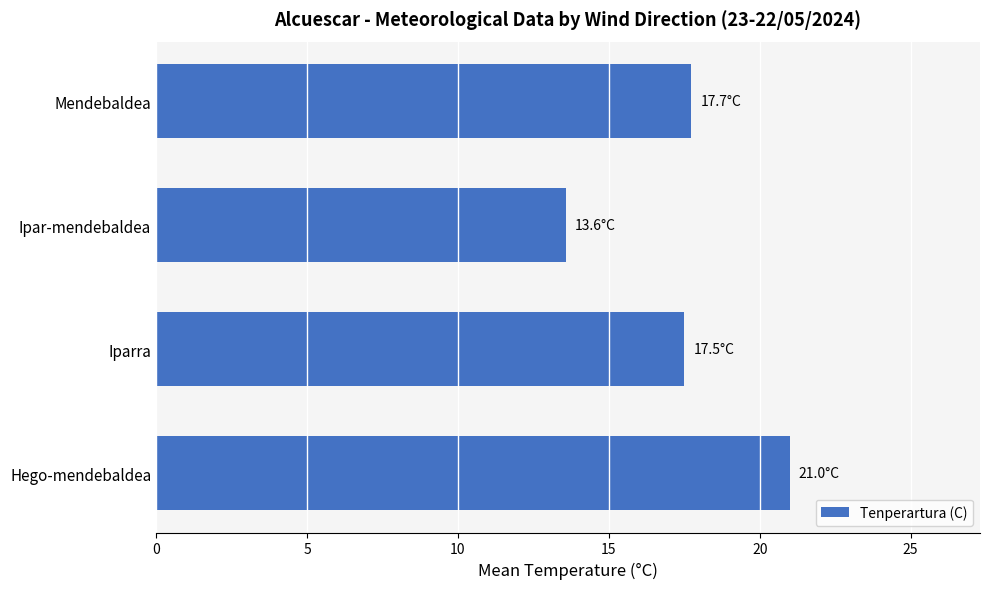

What is the difference between the maximum and minimum values?

7.4